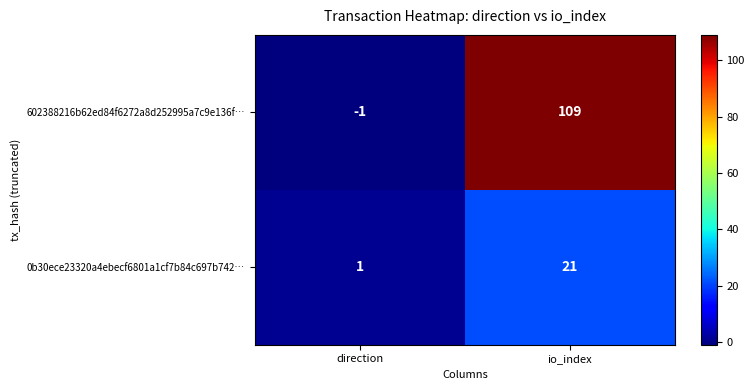

How many negative values does the 602388216b62ed84f6272a8d252995a7c9e136f… series have?

1